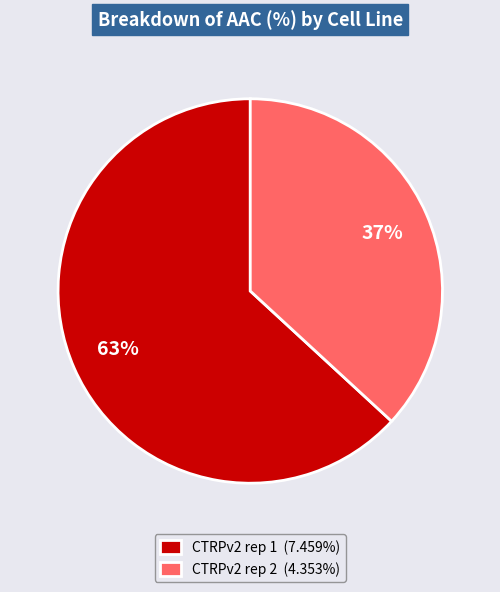

Which category has the biggest portion of the pie?

CTRPv2 rep 1